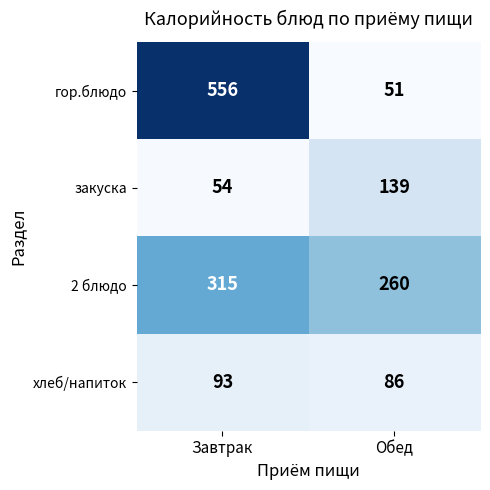

True or false: 2 блюдо has a value of 315 at Завтрак.

True